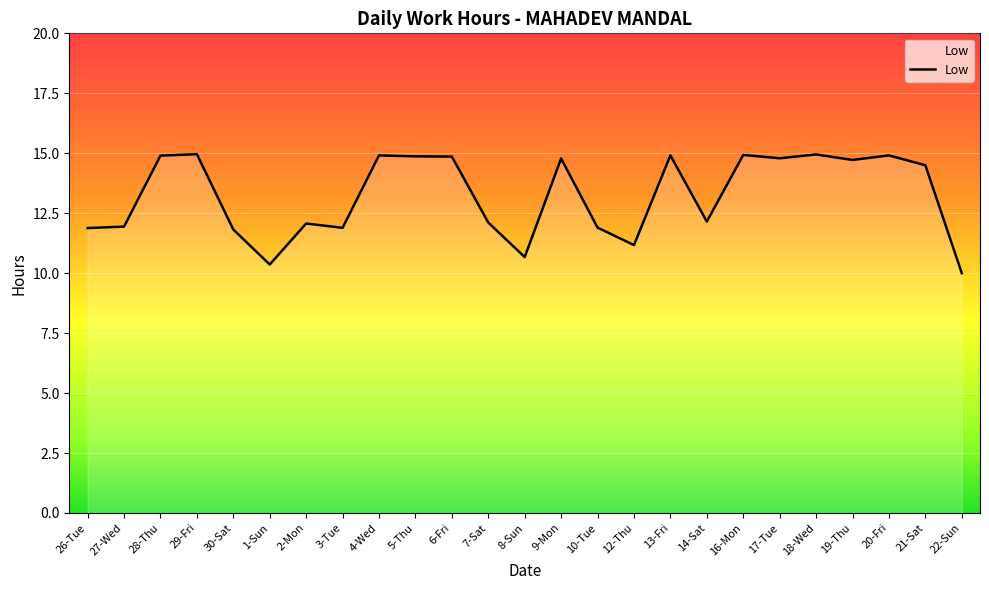

What is the greatest value displayed?

15.0